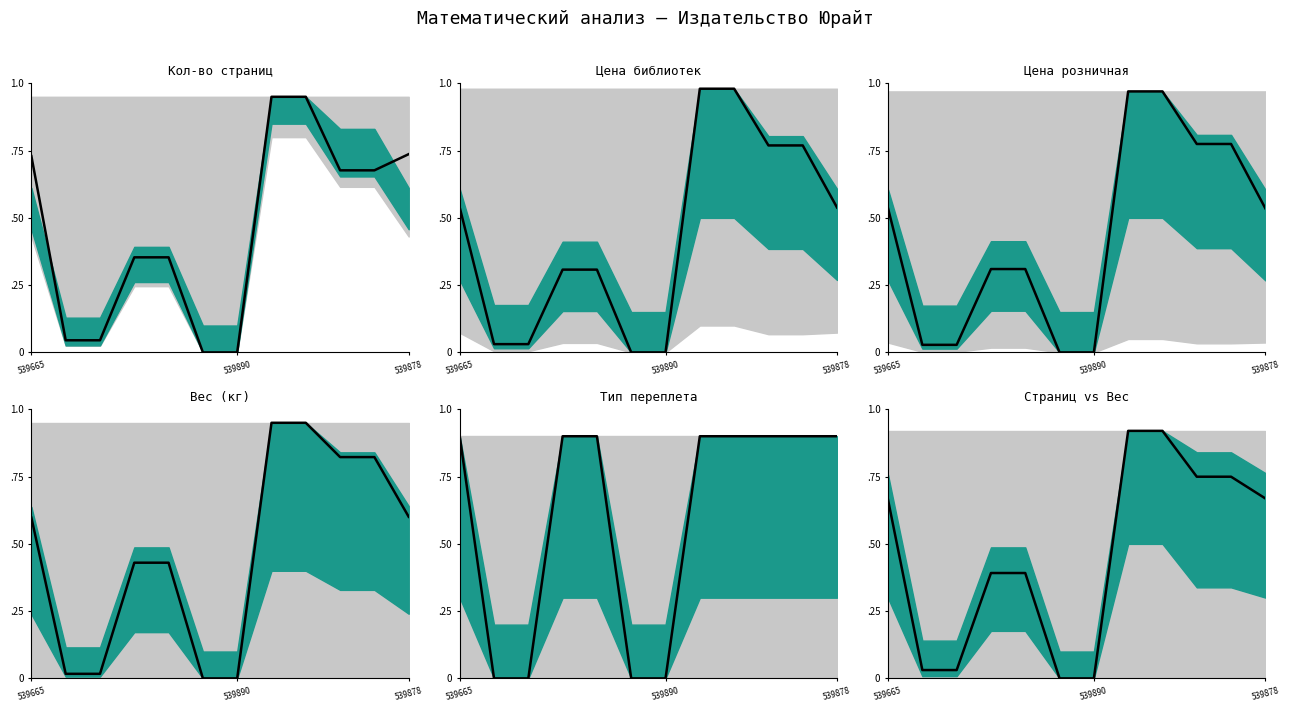

The value at 5 is 0.0. True or false?

True